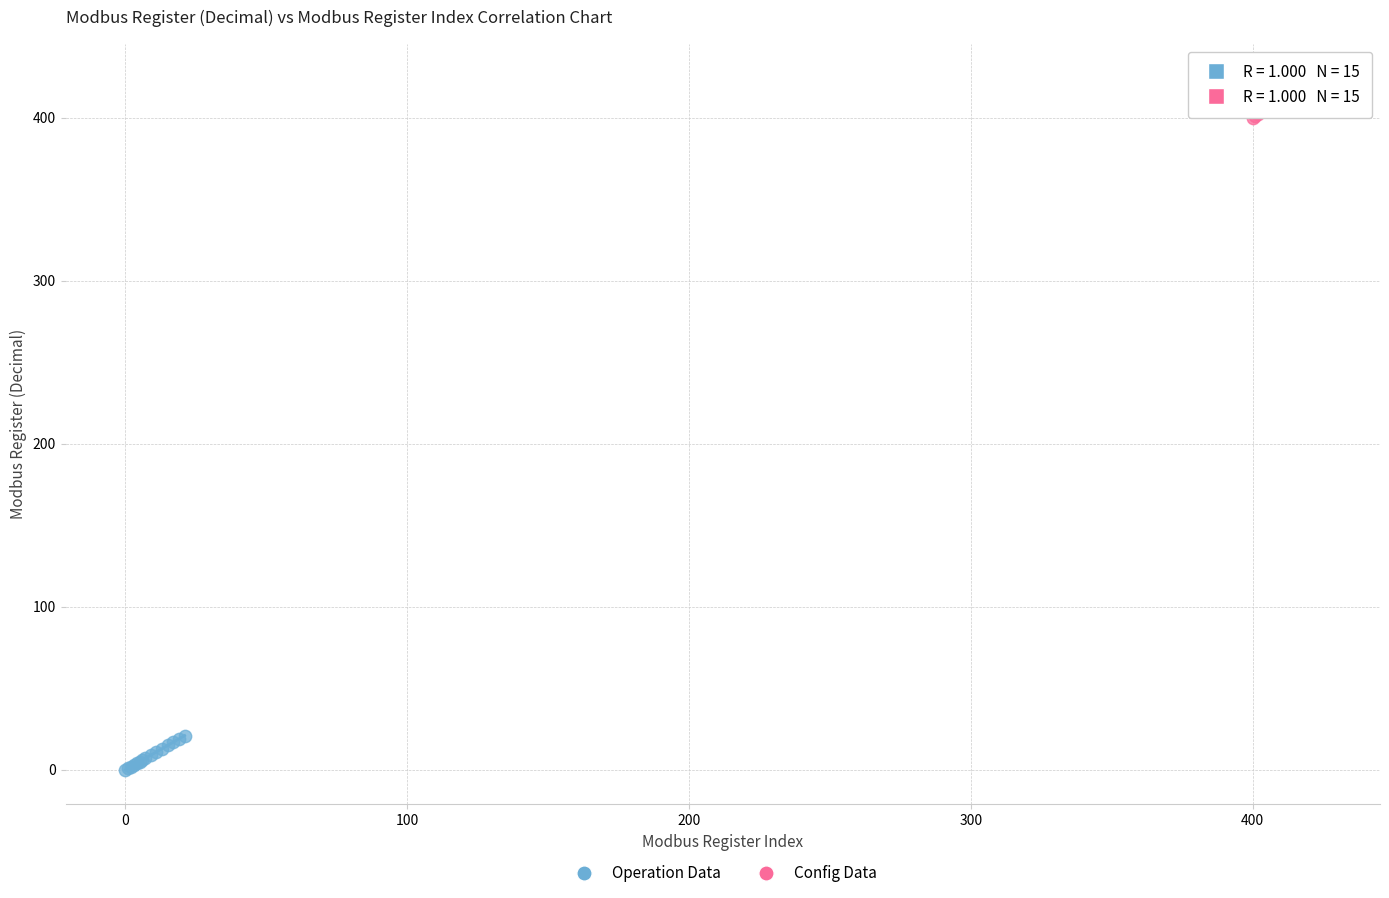

Which series contains the highest Y value?

Config Data